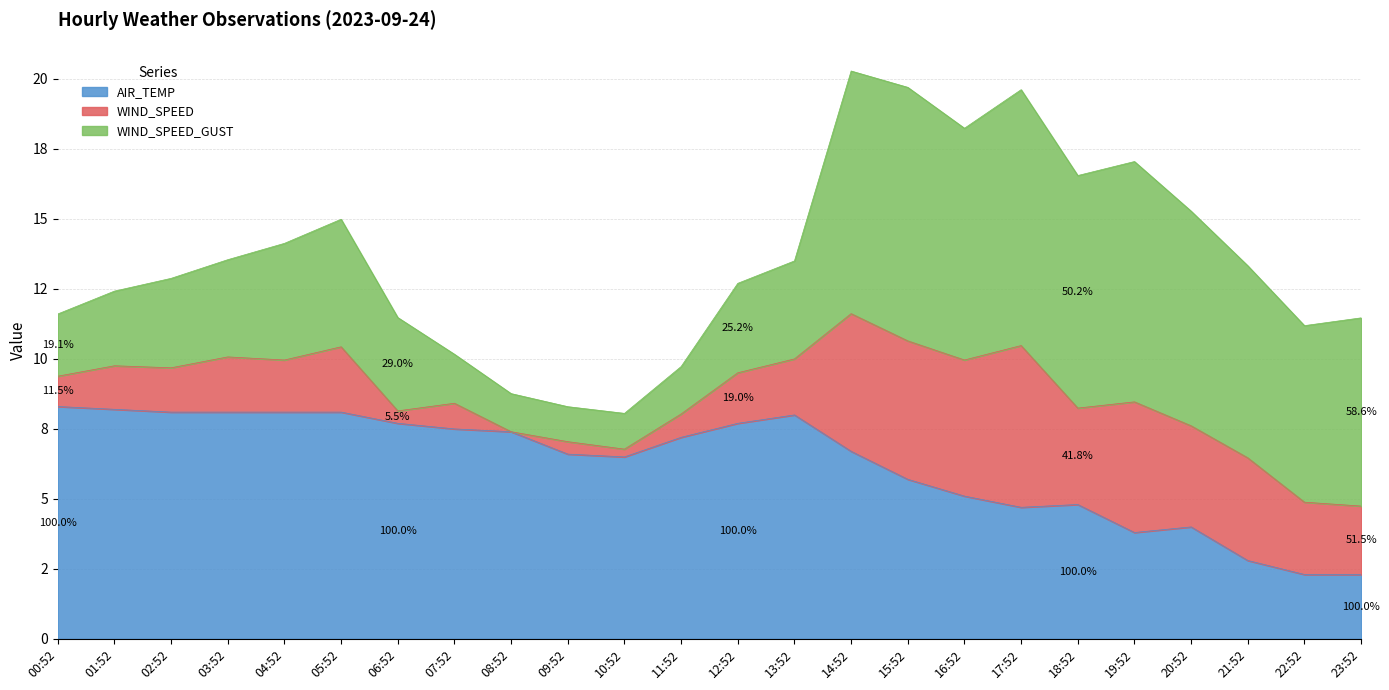

Rank the categories by AIR_TEMP value from lowest to highest.

22:52, 23:52, 21:52, 19:52, 20:52, 17:52, 18:52, 16:52, 15:52, 10:52, 09:52, 14:52, 11:52, 08:52, 07:52, 06:52, 12:52, 13:52, 02:52, 03:52, 04:52, 05:52, 01:52, 00:52